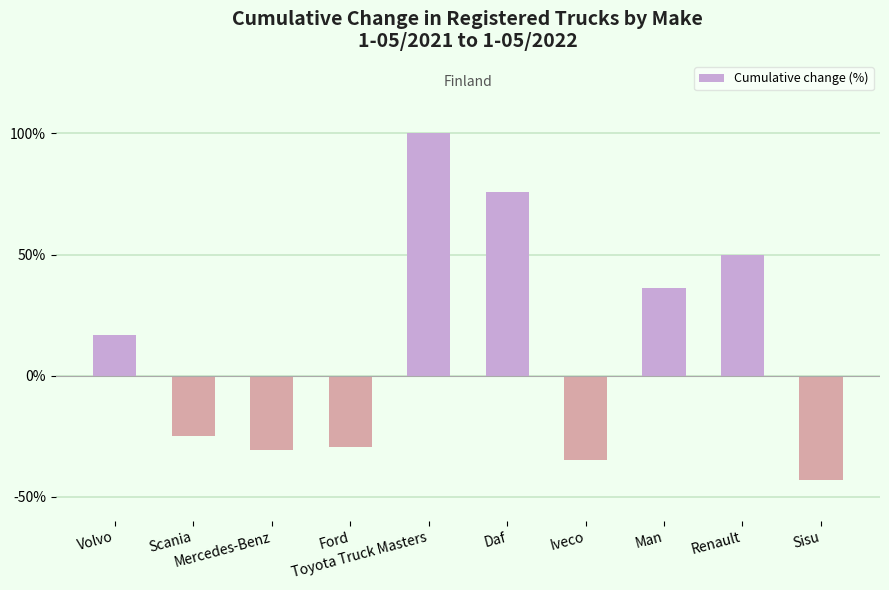

How many positive values are there?

5